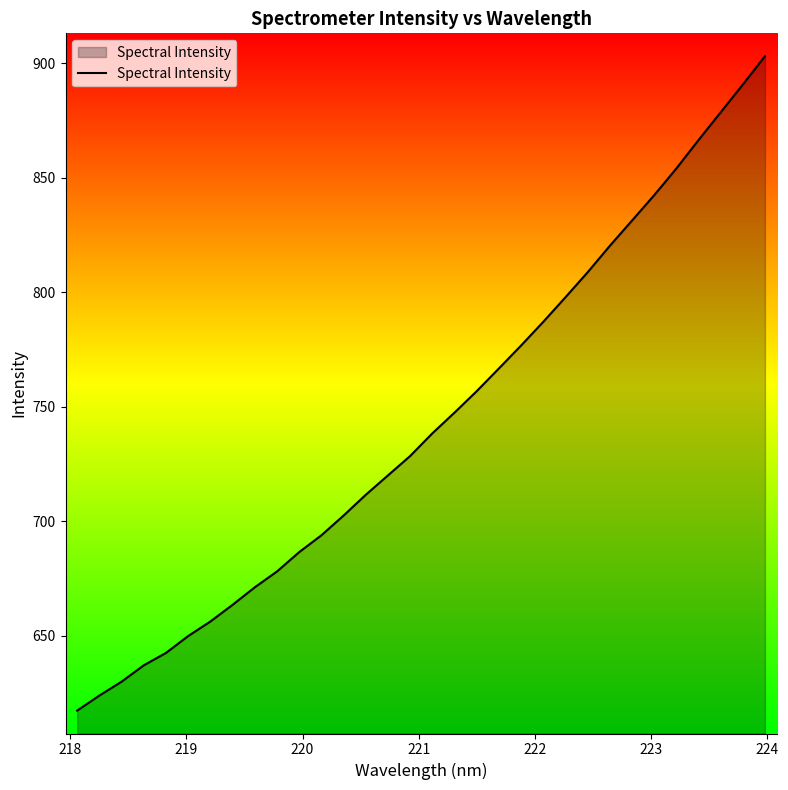

What is the difference between the maximum and minimum values?

285.8